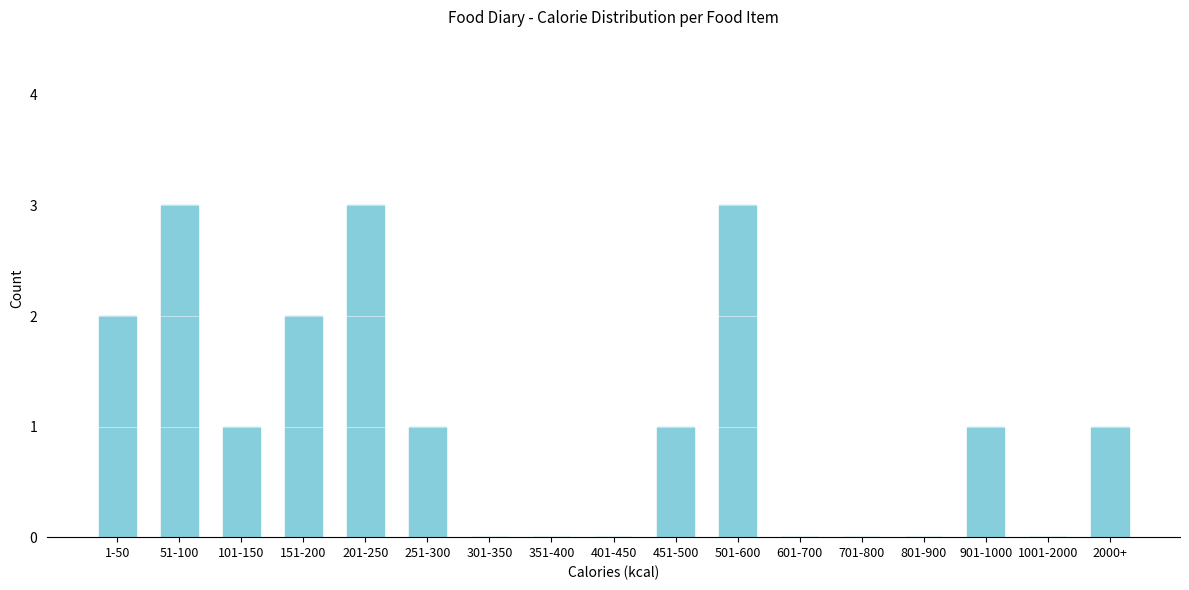

Reading left to right, list all the values displayed in this chart.

1-50=2	51-100=3	101-150=1	151-200=2	201-250=3	251-300=1	301-350=0	351-400=0	401-450=0	451-500=1	501-600=3	601-700=0	701-800=0	801-900=0	901-1000=1	1001-2000=0	2000+=1